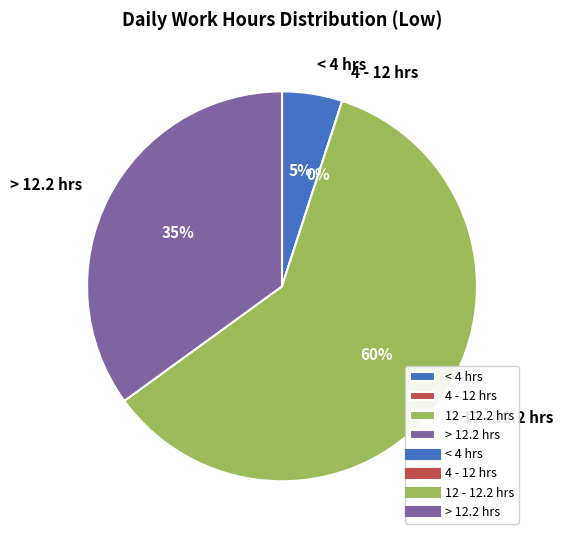

The Sun 30 slice represents 1% of the pie. True or false?

False